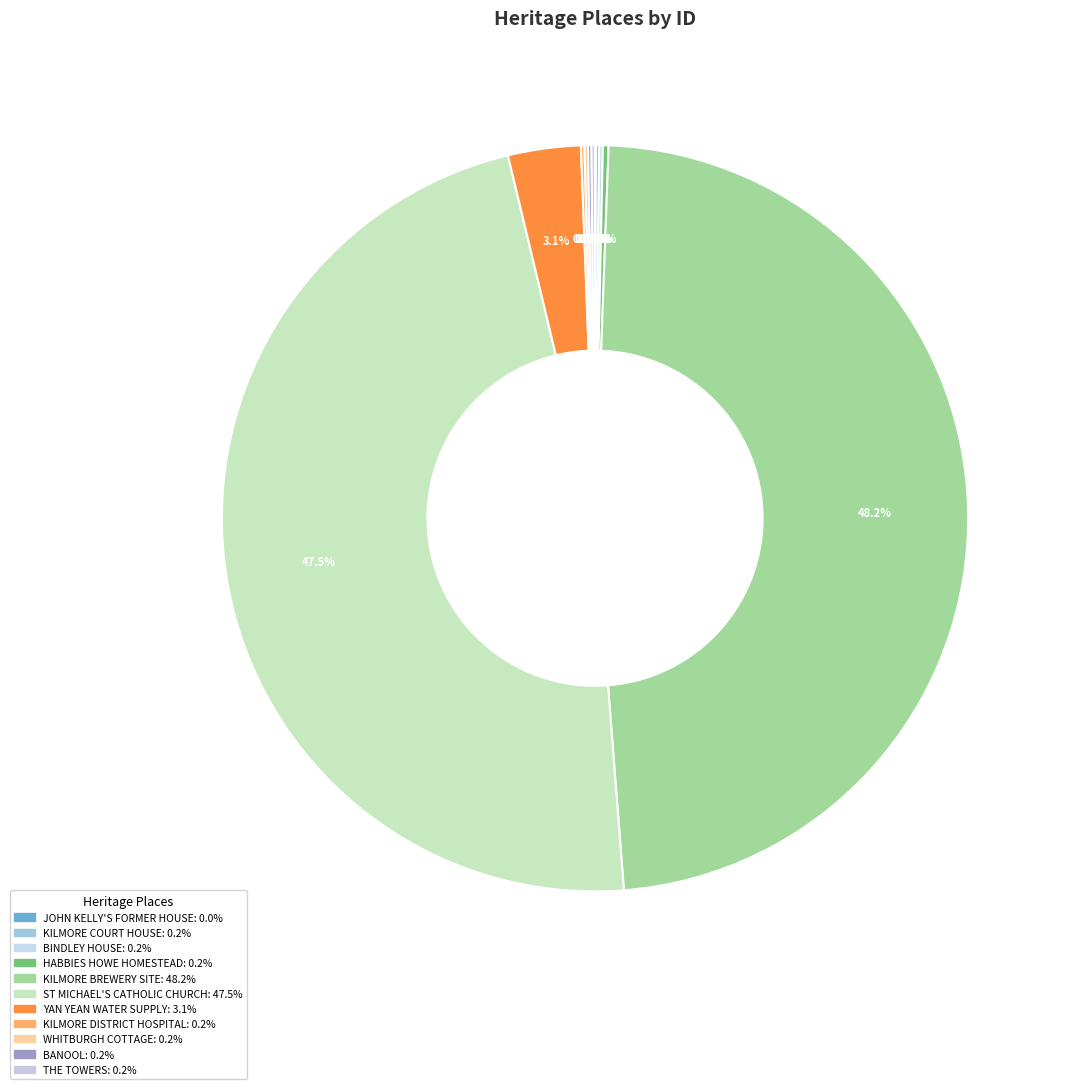

How many slices are in this pie chart?

11